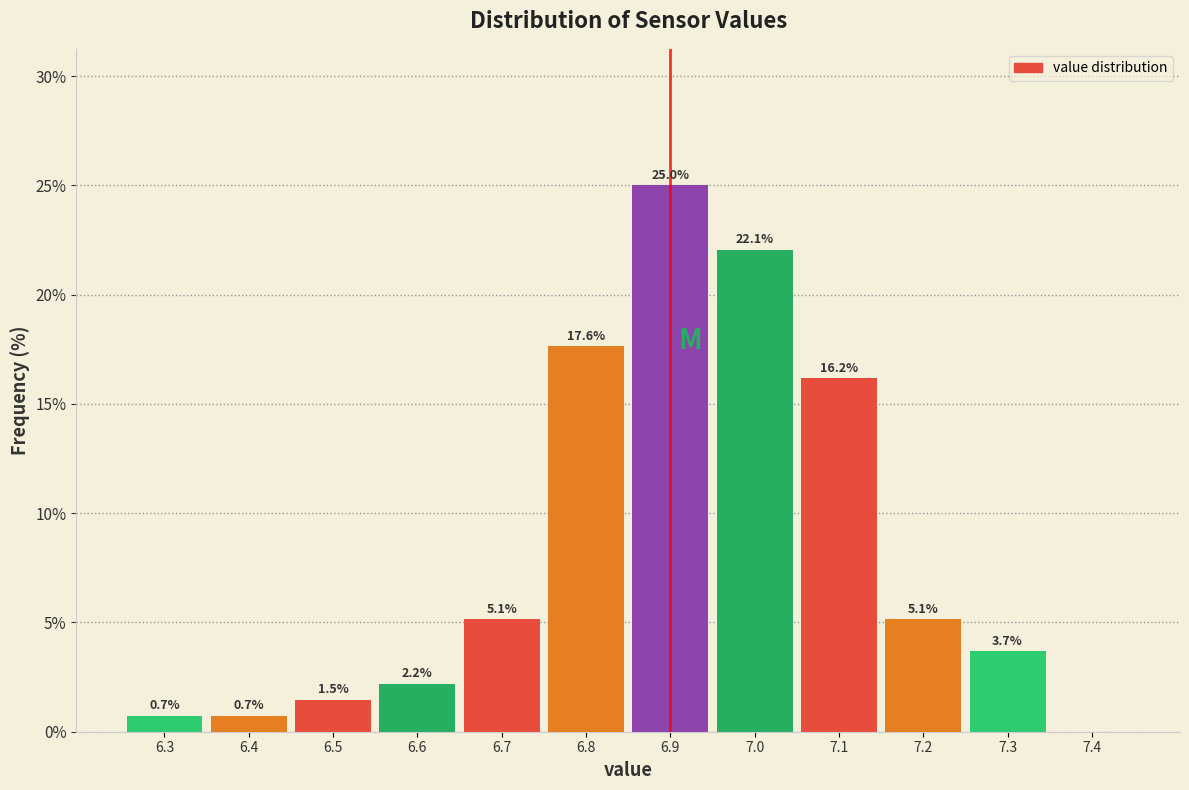

Over which range of the x-axis is the bar tallest?

6.85 to 6.95